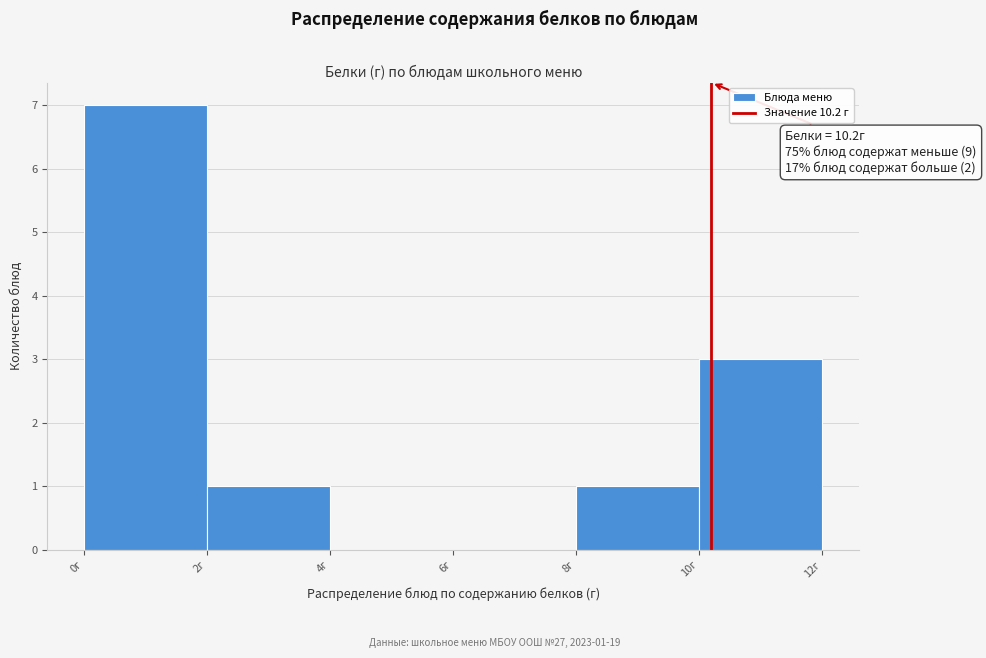

Over which range of the x-axis is the bar tallest?

0 to 2